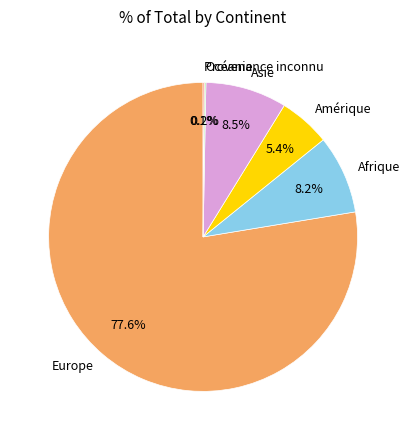

Is it true that Europe is 83% of the pie?

False